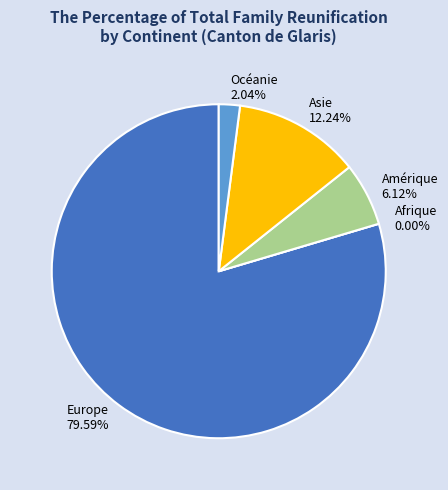

Is the sum of Europe and Océanie greater than half?

Yes